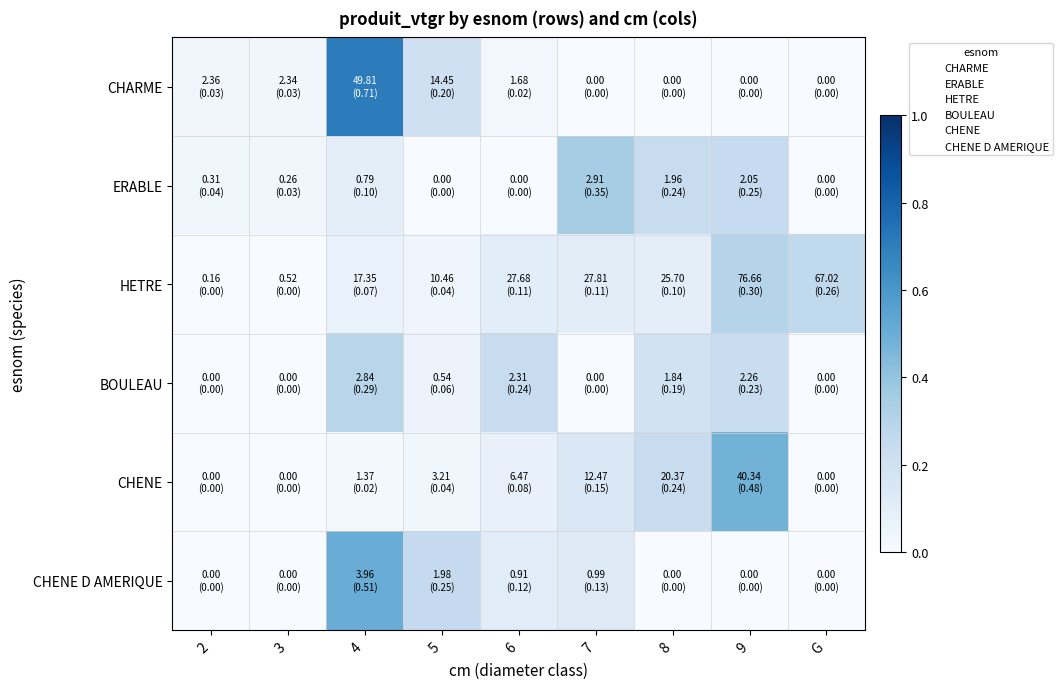

The value of BOULEAU at 9 is 0.9. True or false?

False